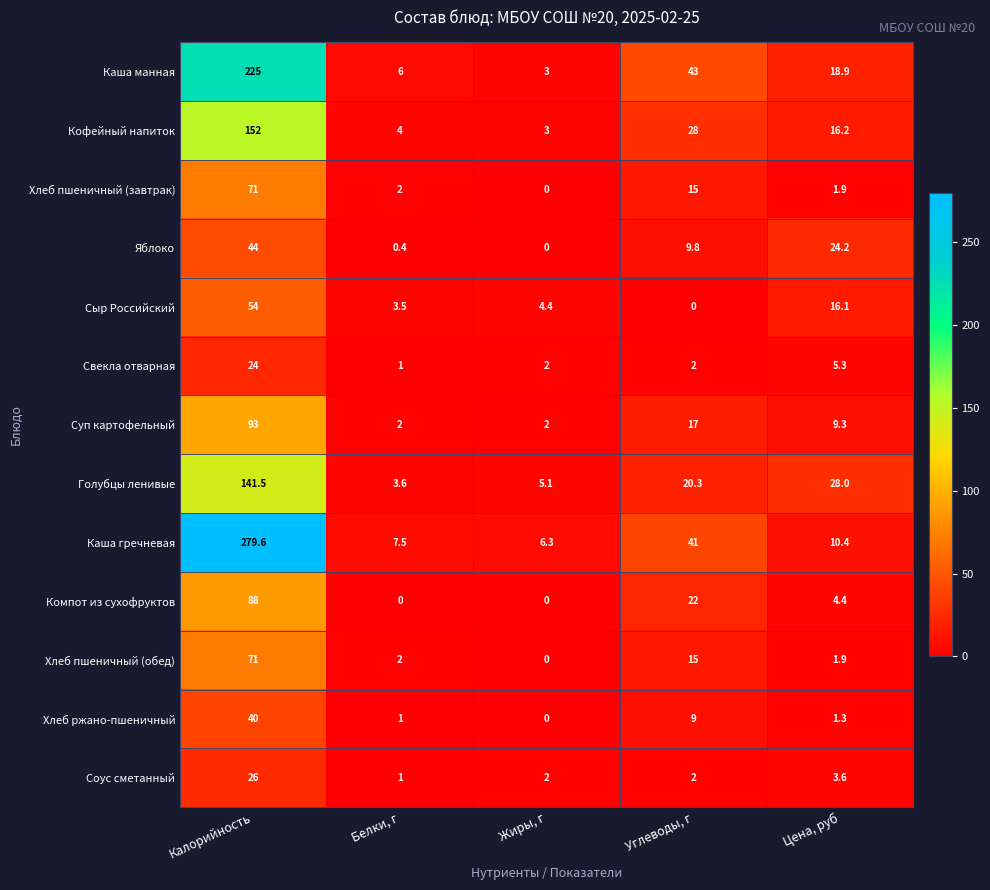

What is the approximate value of Каша манная at Цена, руб?

18.9